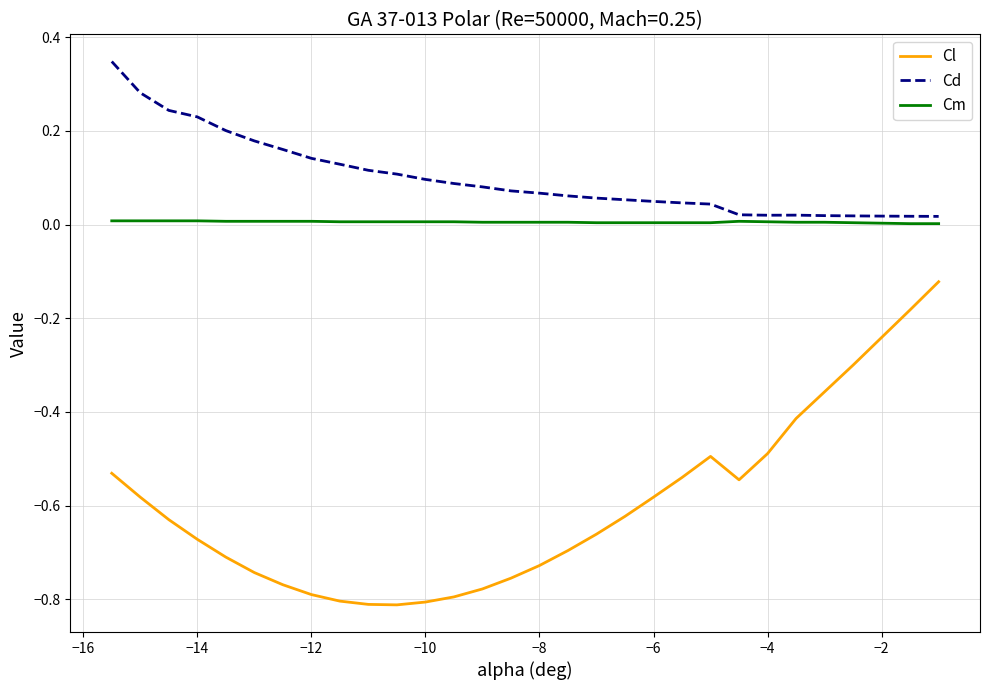

Which series has the widest spread of values?

Cl